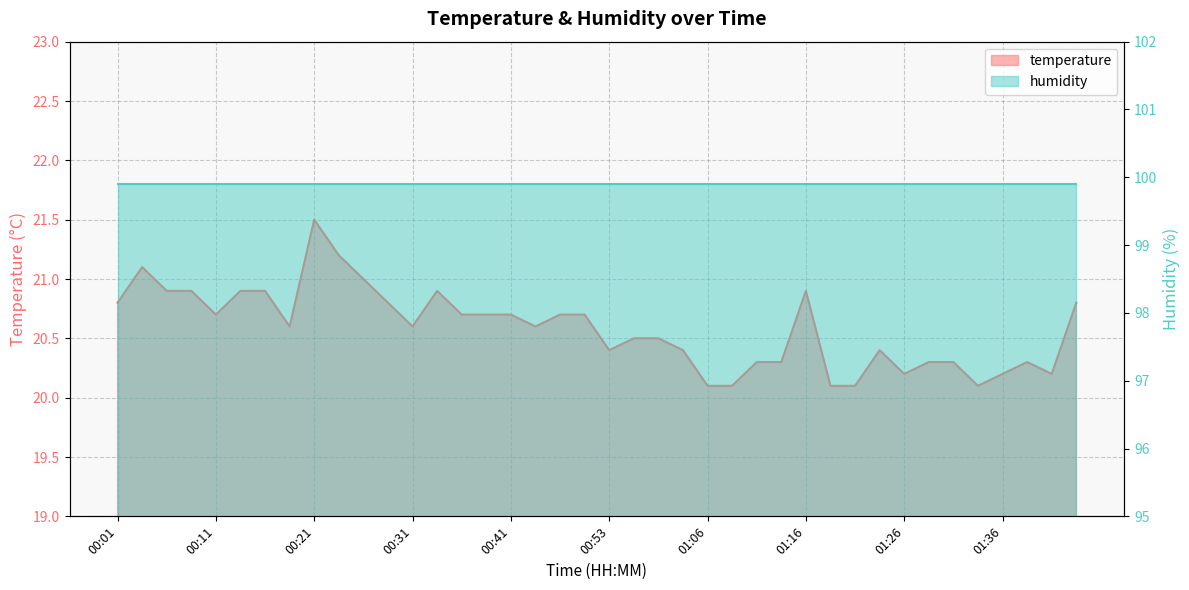

True or false: the data has more than 2 interior local peaks.

True